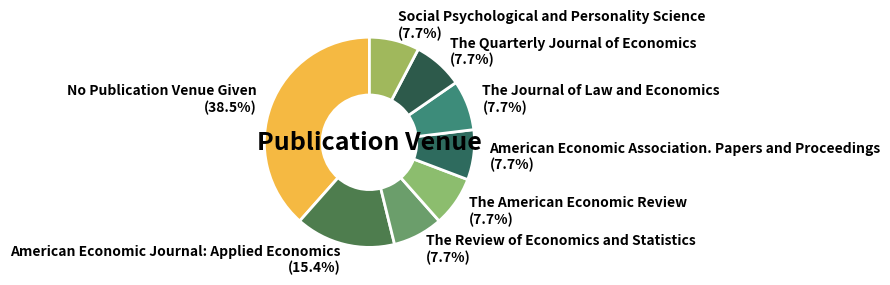

To the nearest percent, what is the combined percentage of The Review of Economics and Statistics and The Journal of Law and Economics?

15%